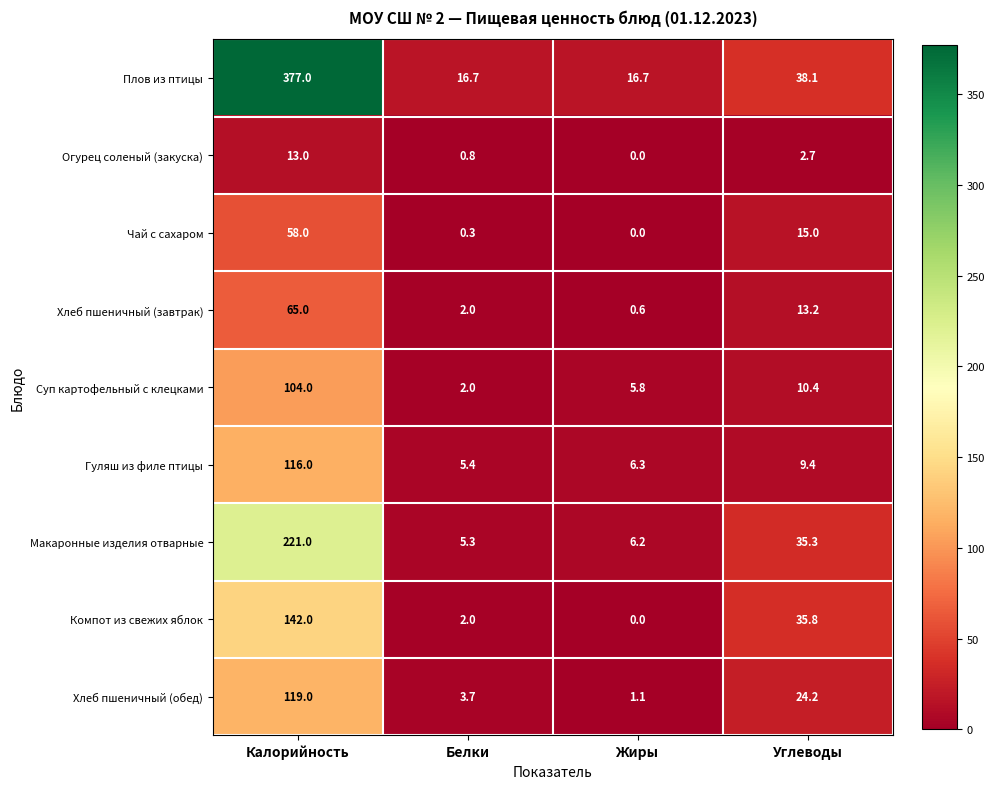

What is the spread (max minus min) of values at Калорийность?

364.0